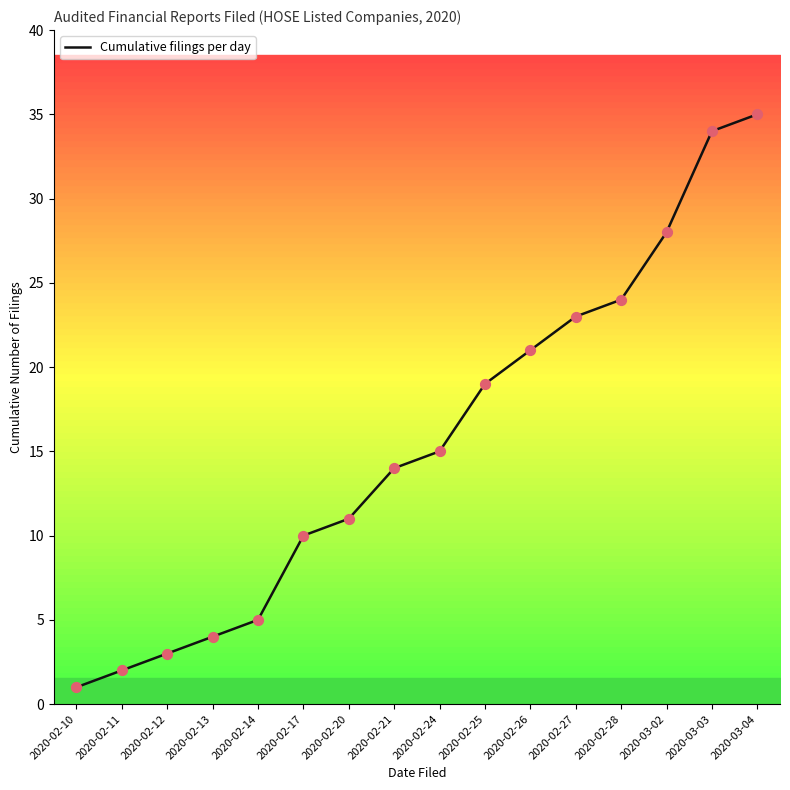

What is the change in value from 2020-02-11 to 2020-03-03?

+32